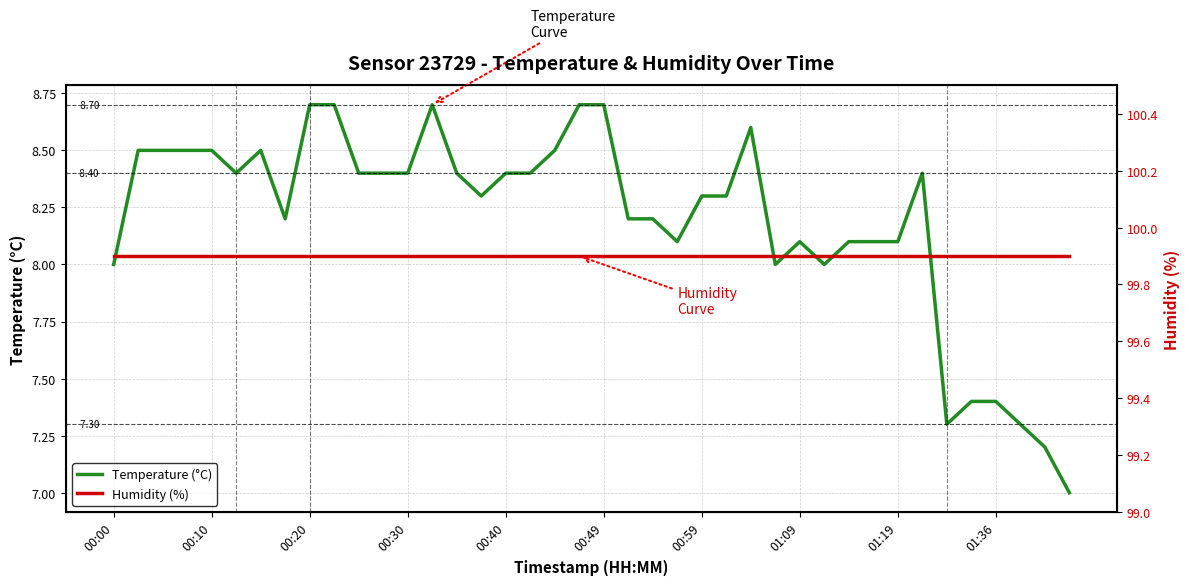

What is the value of the Temperature (°C) point at the 29th from the left?

8.1